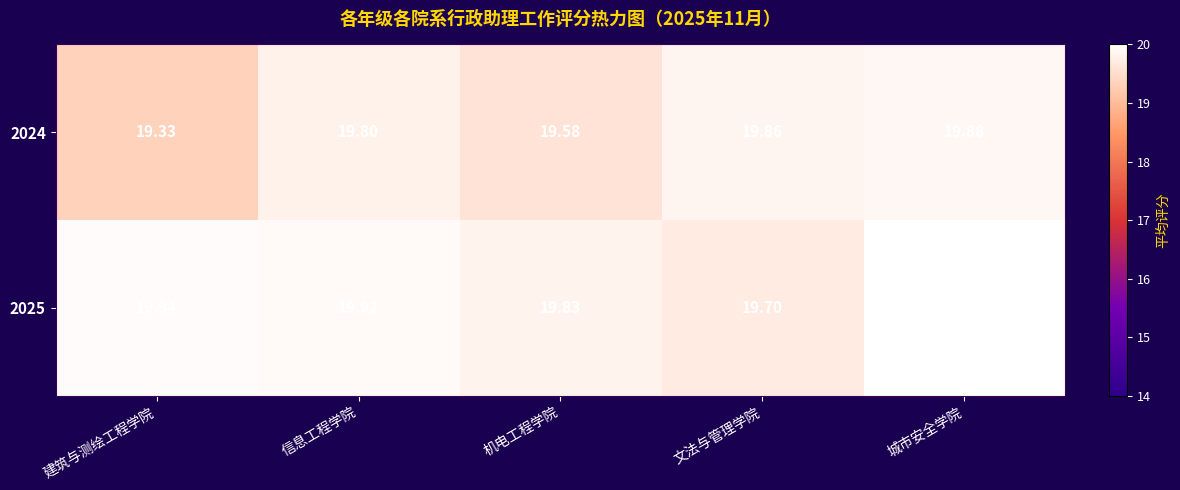

What is the spread (max minus min) of values at 文法与管理学院?

0.2